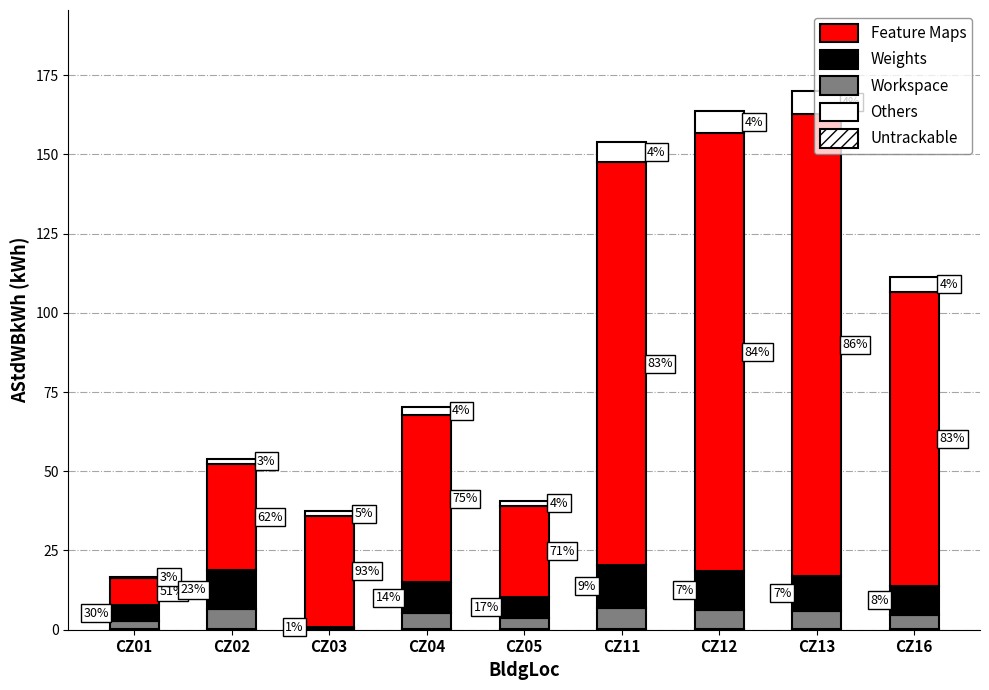

Does the chart contain stacked bars?

Yes